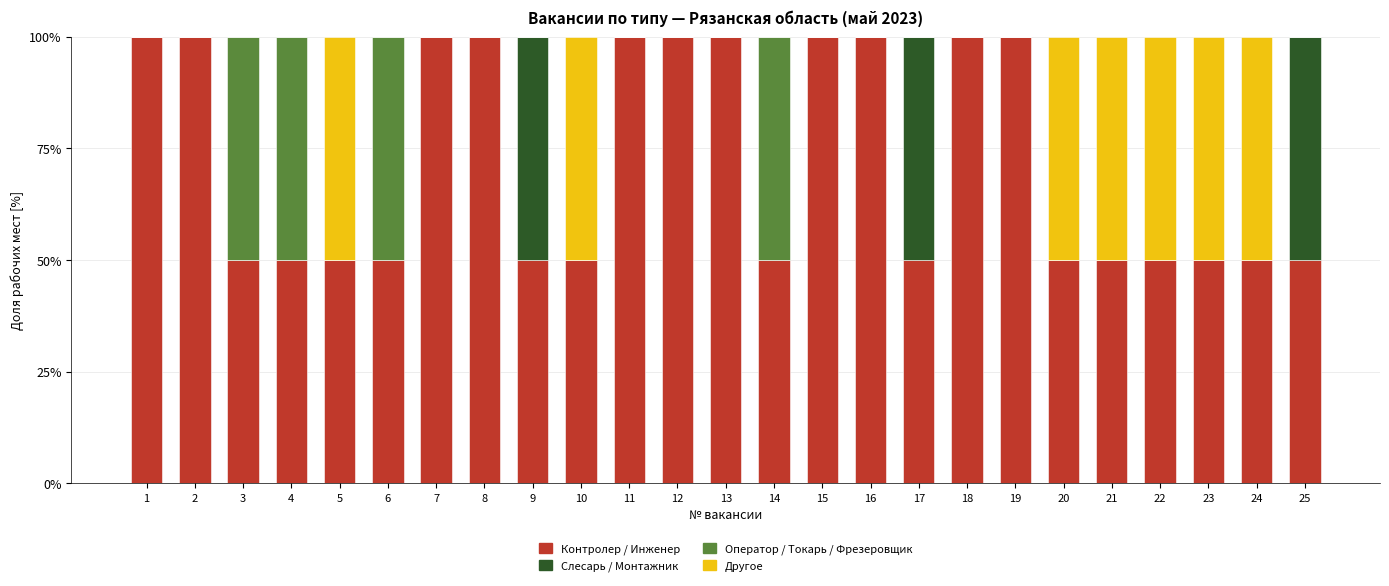

True or false: Контролер / Инженер has a value of 60 at 2.

False